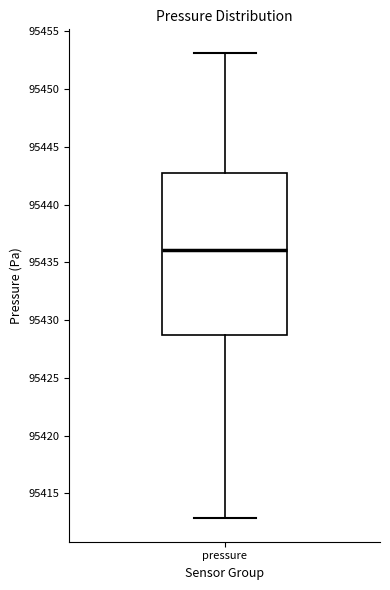

Read this box plot against the y-axis: the position of the median line, the range covered by the box, and the ends of both whiskers. The values are not printed on the chart, so give them approximately, as read against the axis.

median 95436, box 95429 to 95443, whiskers 95413 to 95453